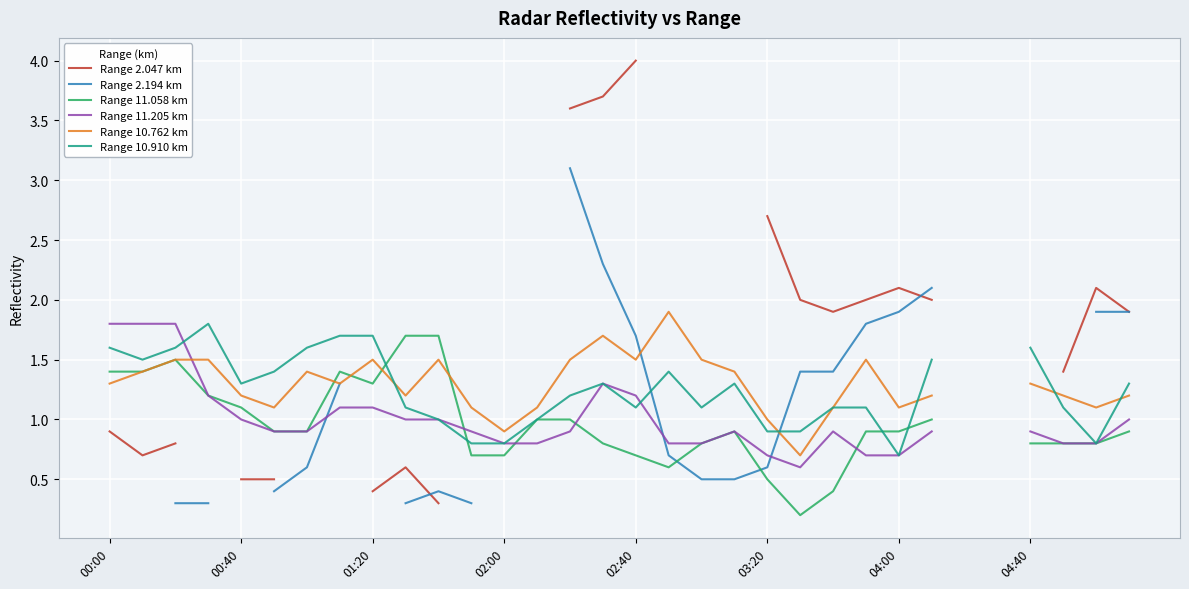

How many intersections are there between Range 10.910 km and Range 2.194 km?

2